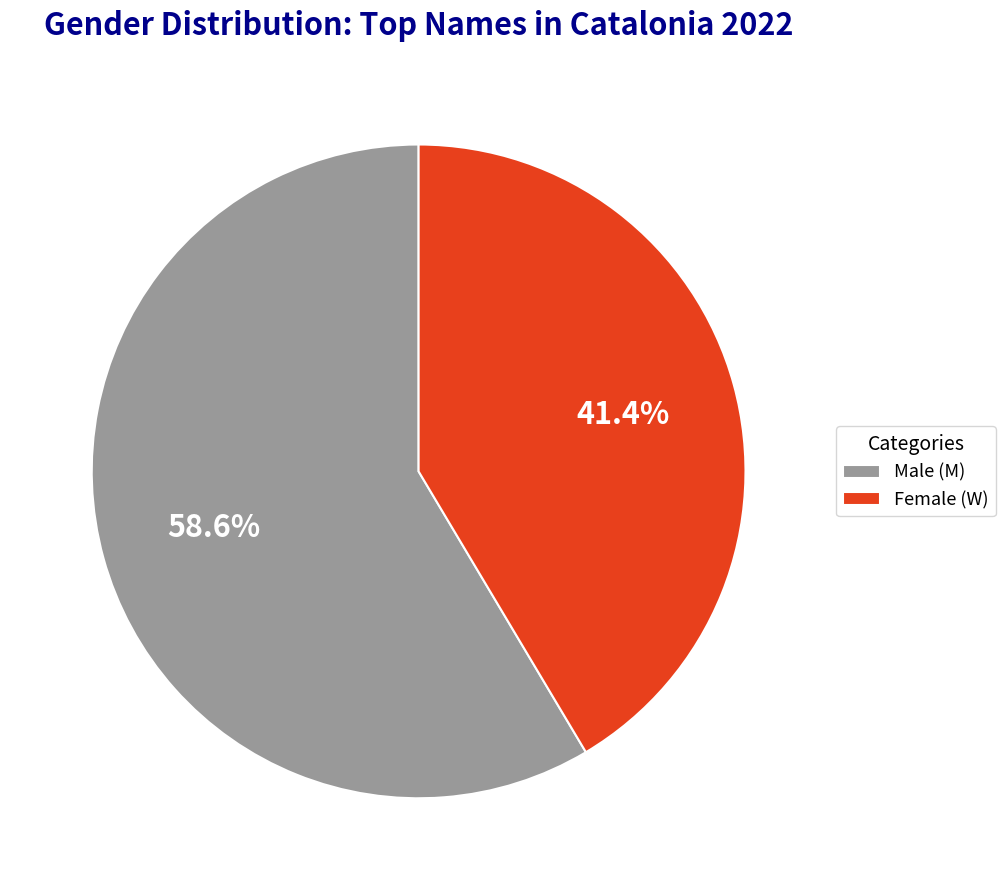

Combined, what portion of the pie is Female (W) and Male (M)?

100.0%